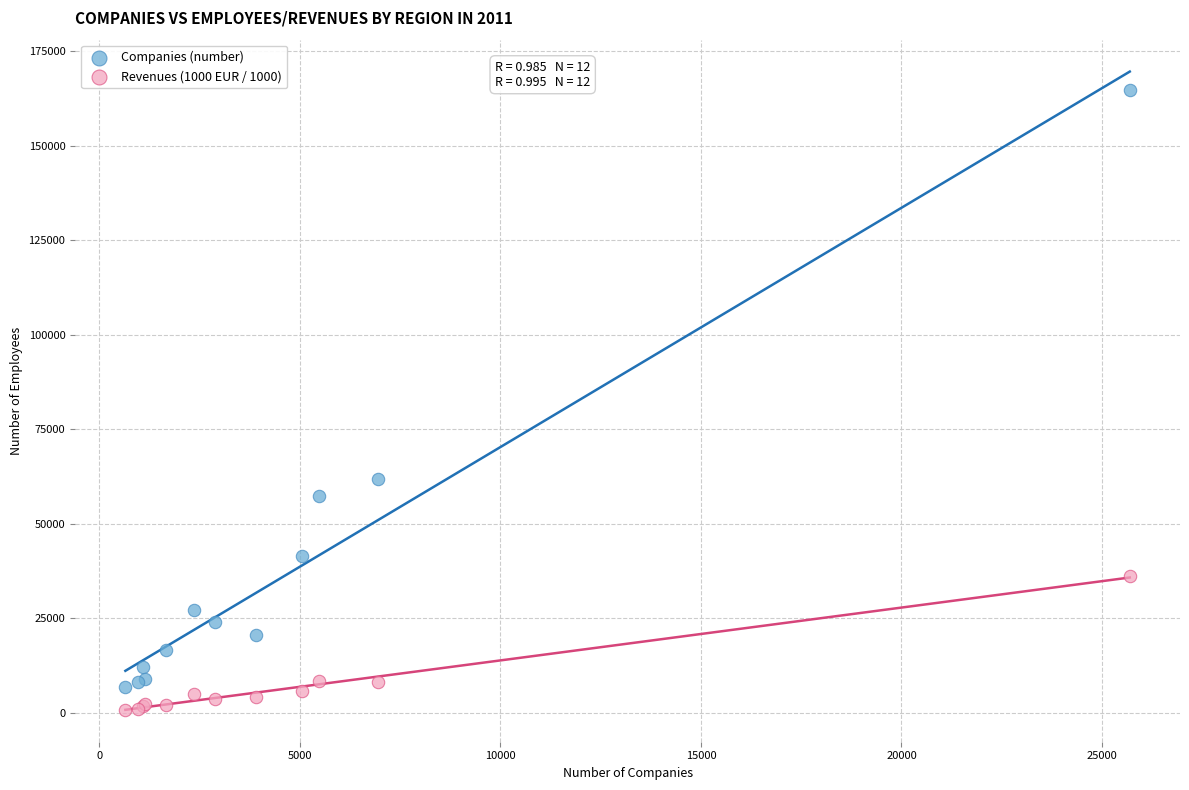

What is the X range (max minus min) for the scatter plot?

25043.0